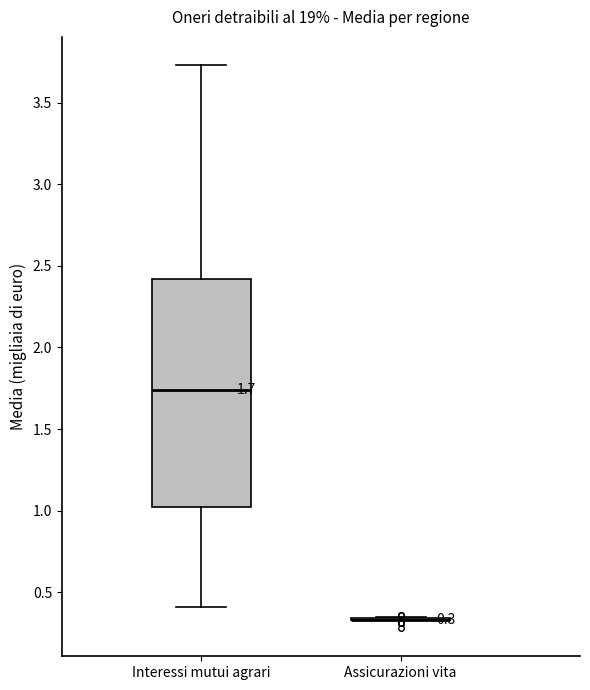

Comparing the boxes themselves (not the whiskers), which one is the tallest?

Interessi mutui agrari